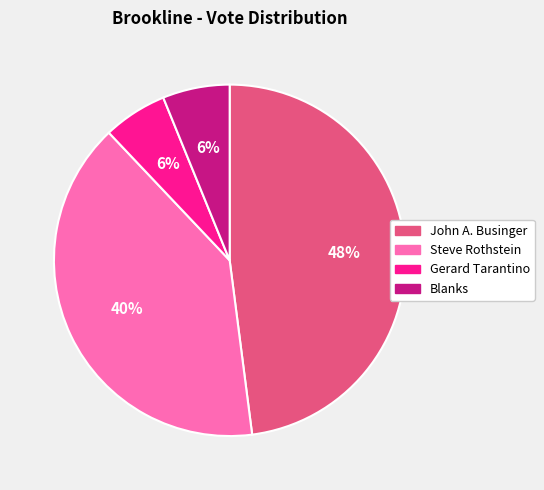

Do Gerard Tarantino and Blanks together represent more than half of the pie?

No